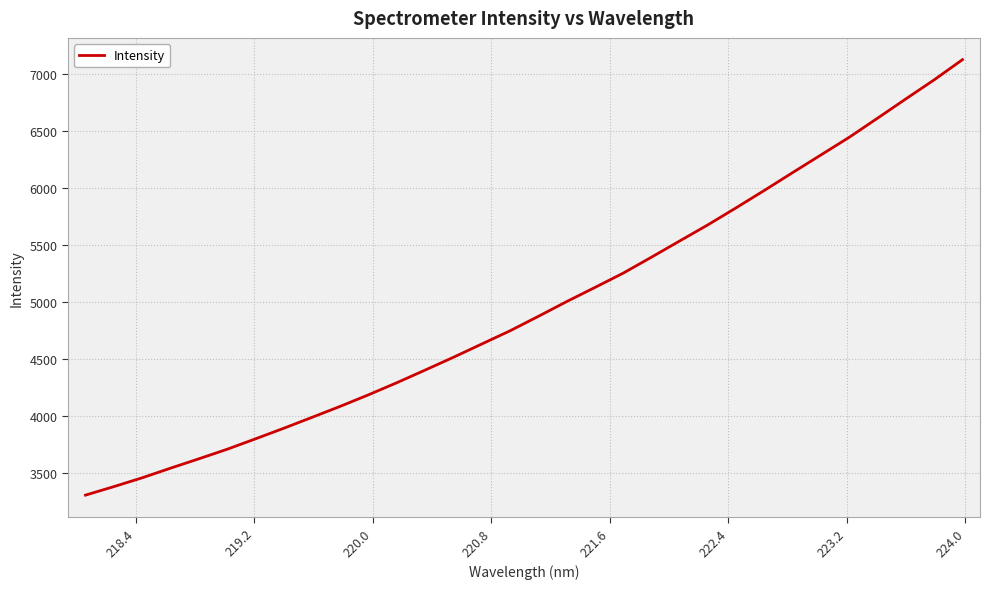

What is the smallest value displayed?

3301.9